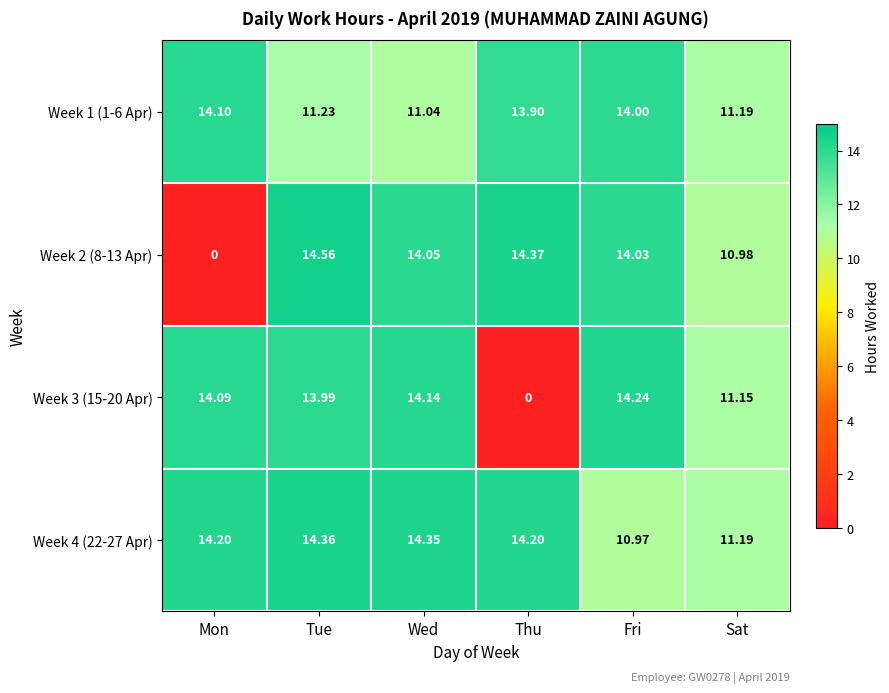

How many series are shown in this chart?

4